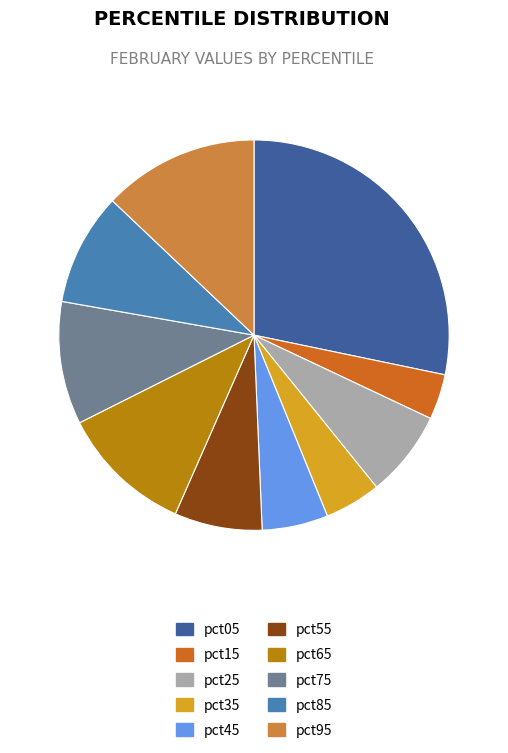

Is it true that pct85 is 9% of the pie?

True